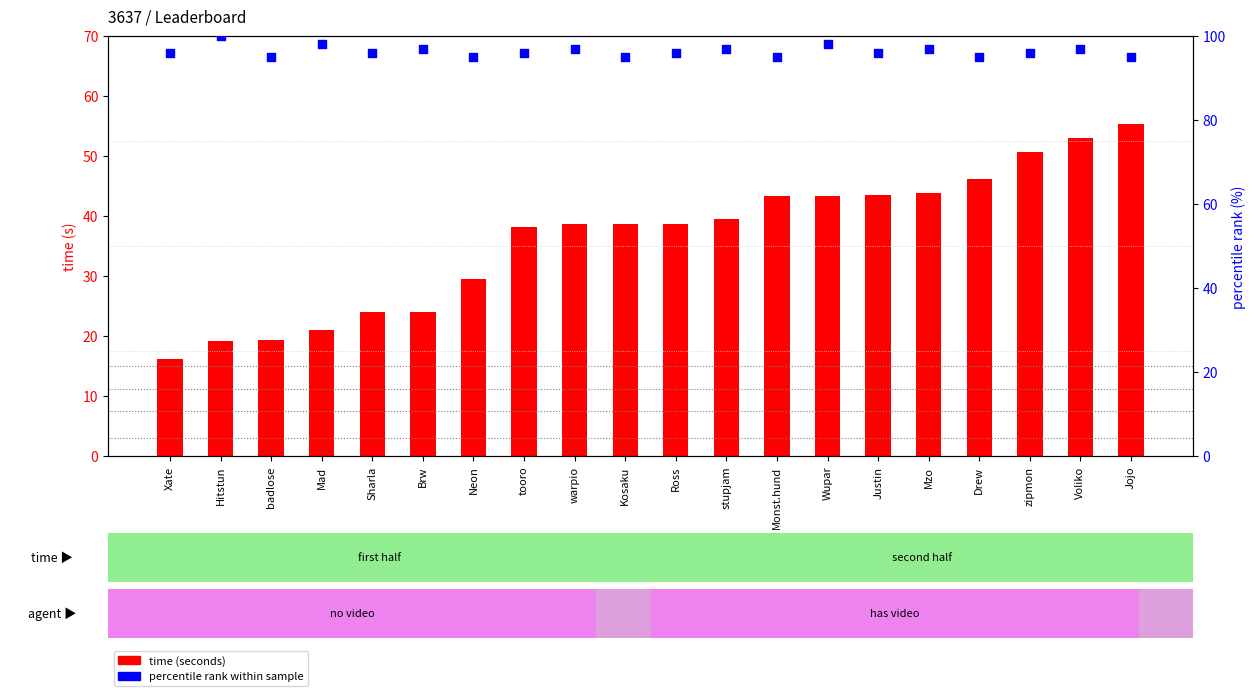

What is the total value across all series at Wupar?

141.4